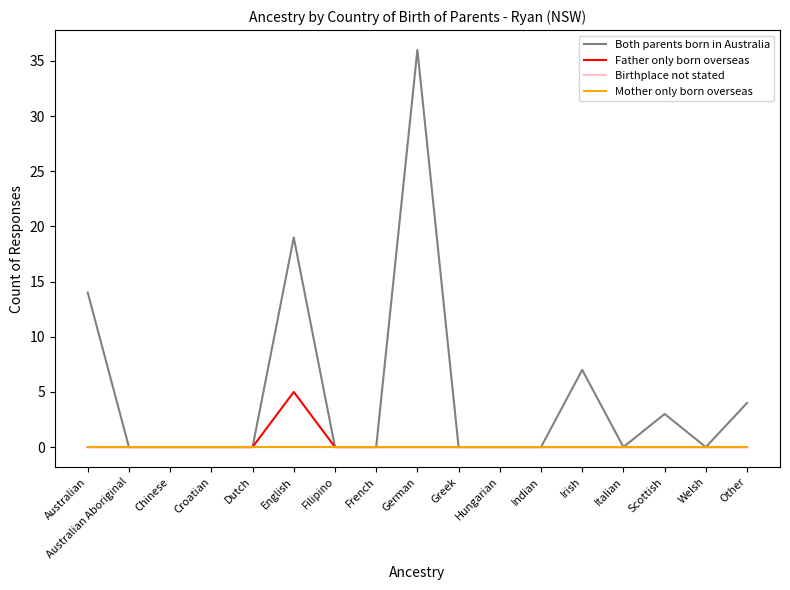

The Father only born overseas series shows 0 at French. True or false?

True